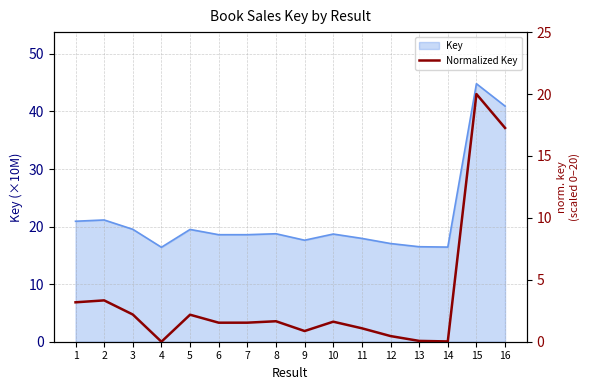

Does the chart display data point markers on the line(s)?

No